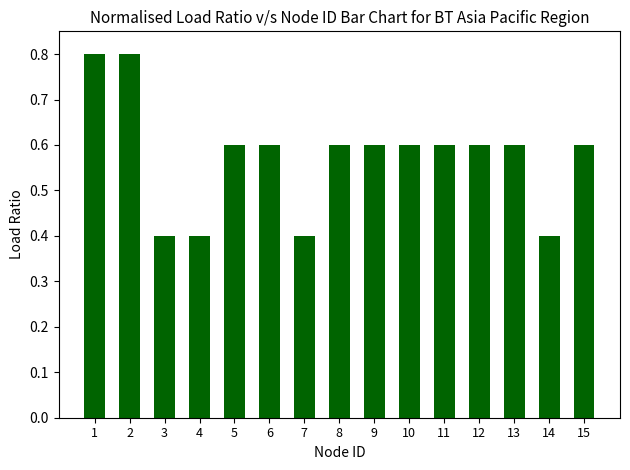

What is the sum of all values?

8.6